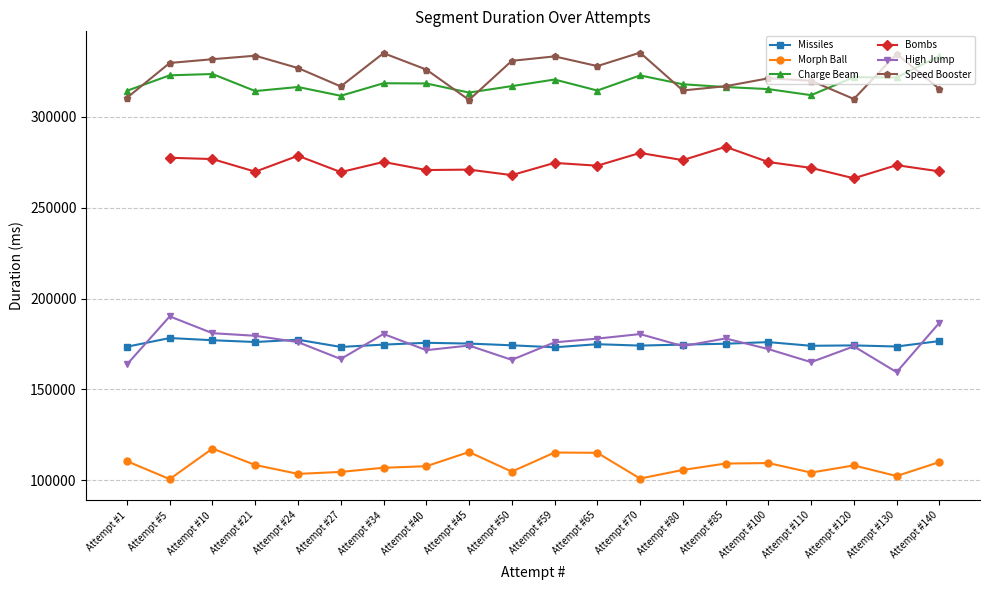

What is the value of the High Jump point at the 13th from the left?

180418